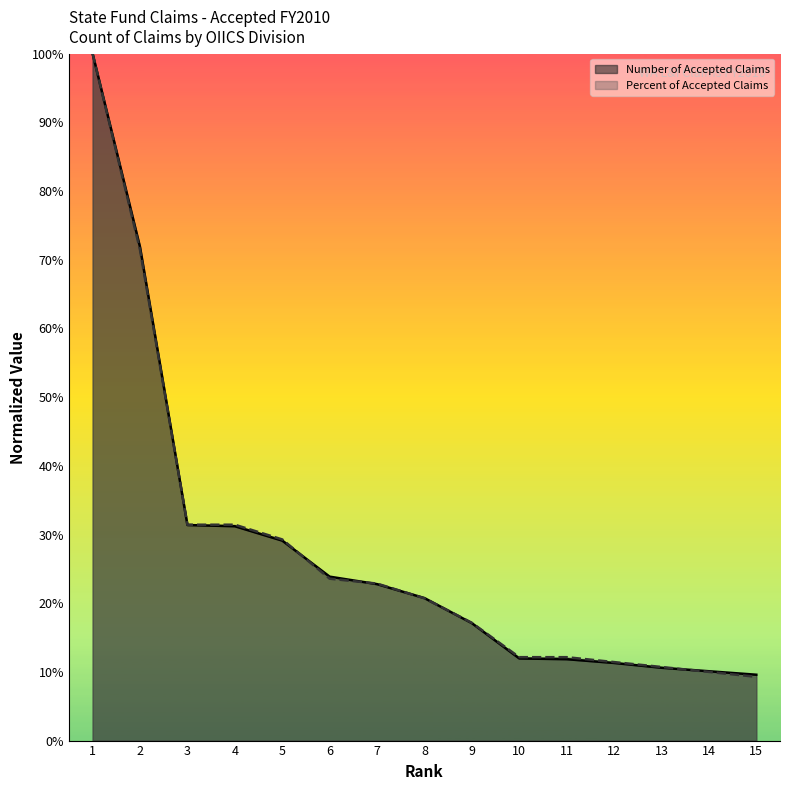

Count the number of categories in the chart.

15